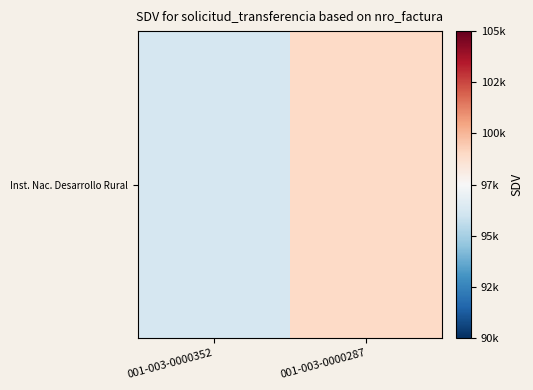

List the labels in order of value, smallest first.

001-003-0000352, 001-003-0000287